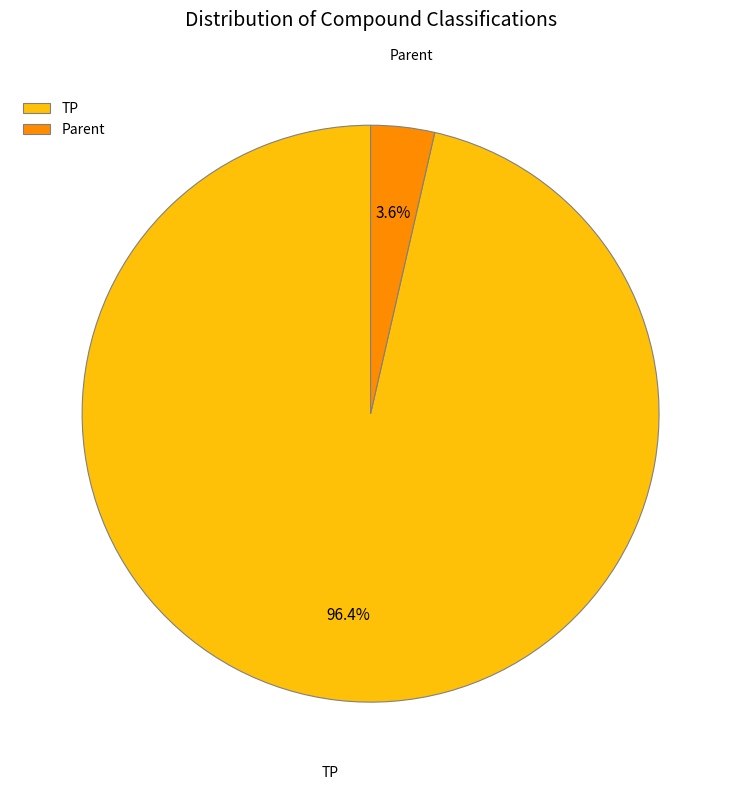

Is the sum of Parent and TP greater than half?

Yes